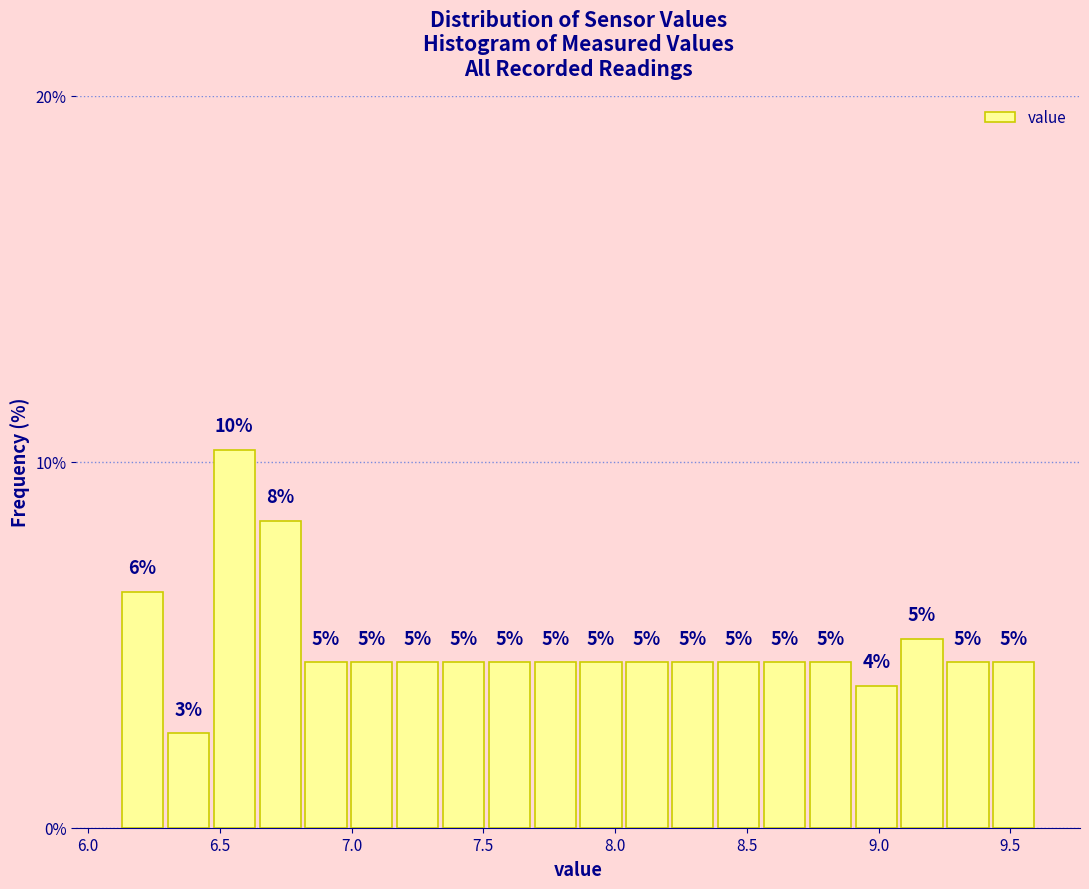

Read against the x-axis, roughly where is the centre of the tallest bar?

6.55